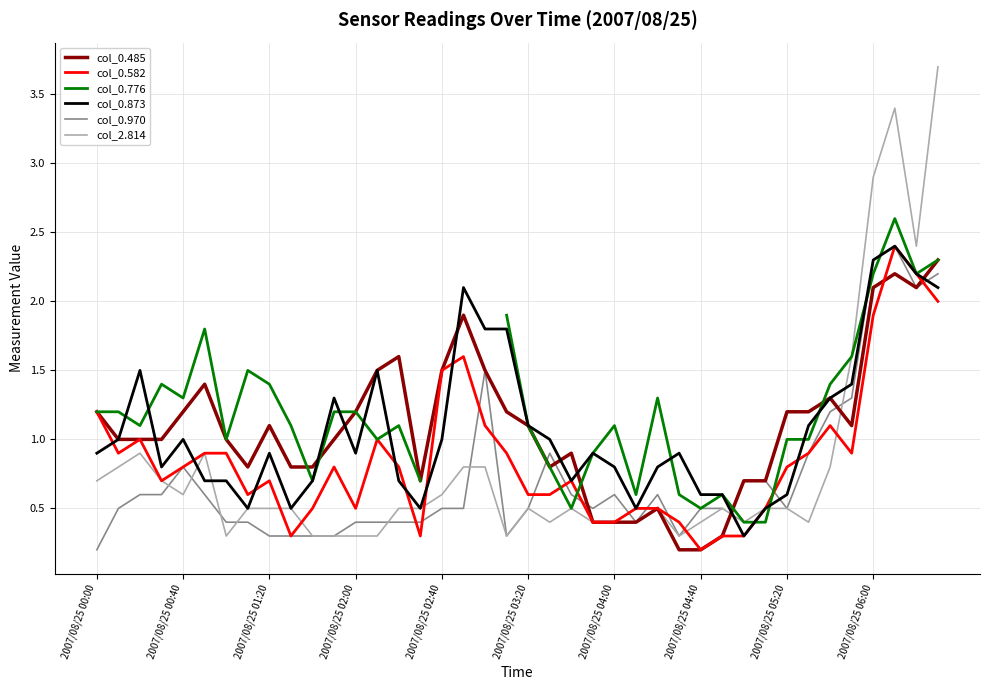

Does the chart display data point markers on the line(s)?

No